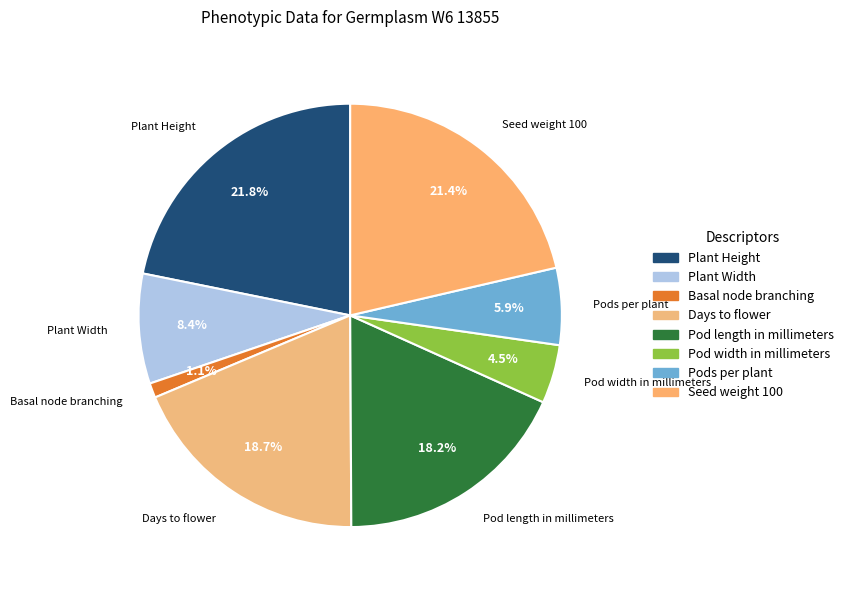

To the nearest percent, what percentage of the pie is Seed weight 100?

21%